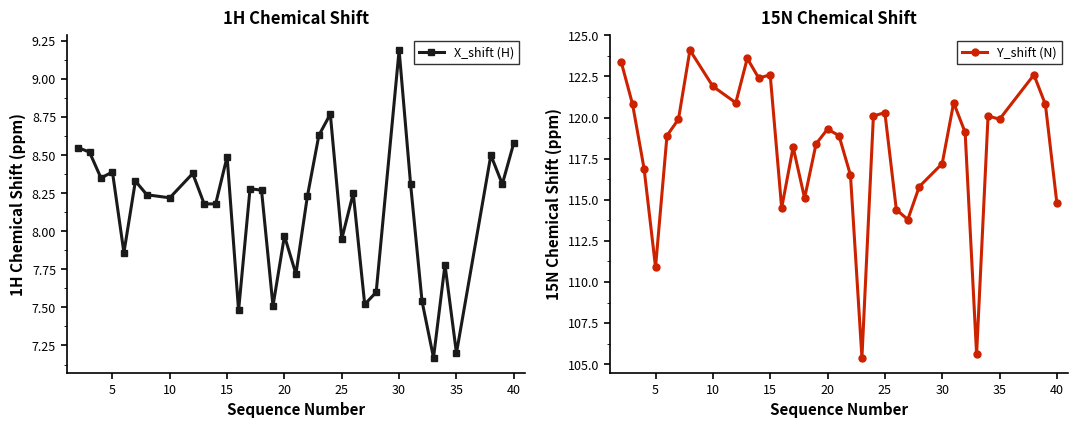

Is it true that X_shift (H) equals 5.6 at 15?

False